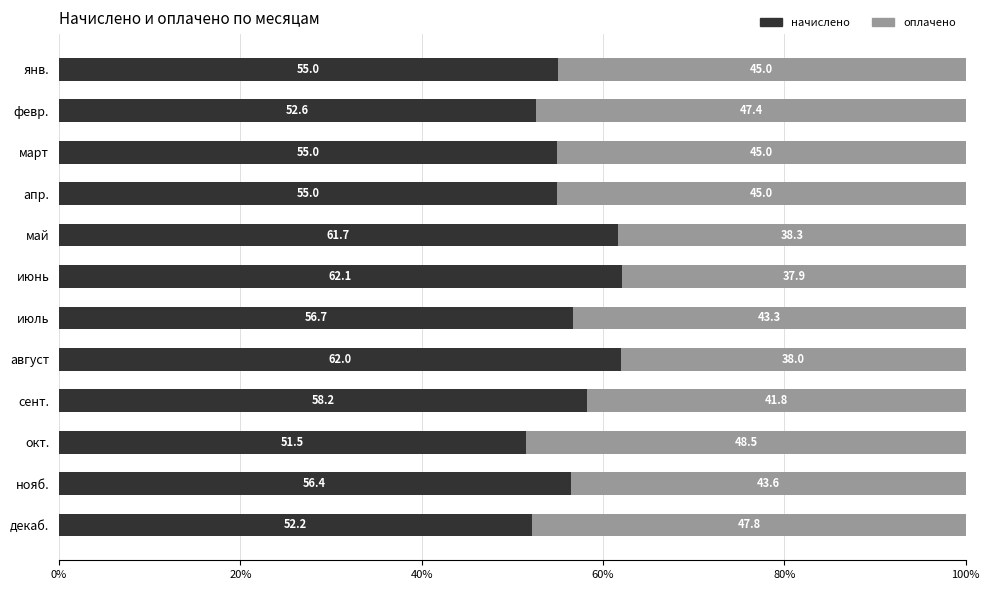

Which category has the highest value in the начислено series?

июнь